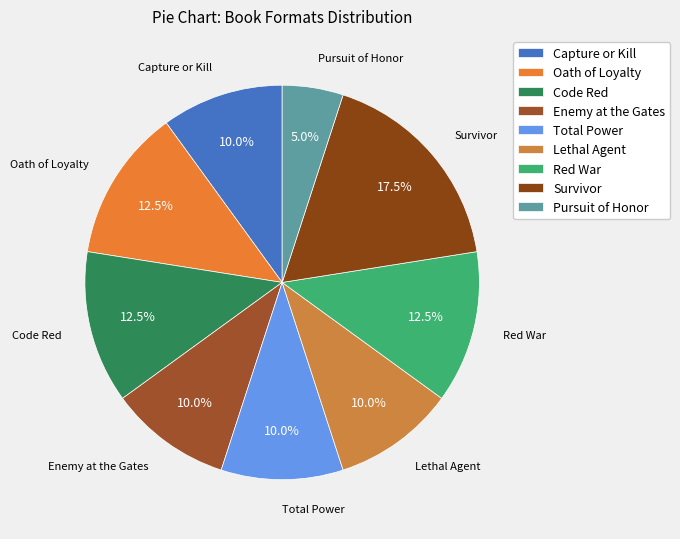

Which slice is the largest?

Survivor